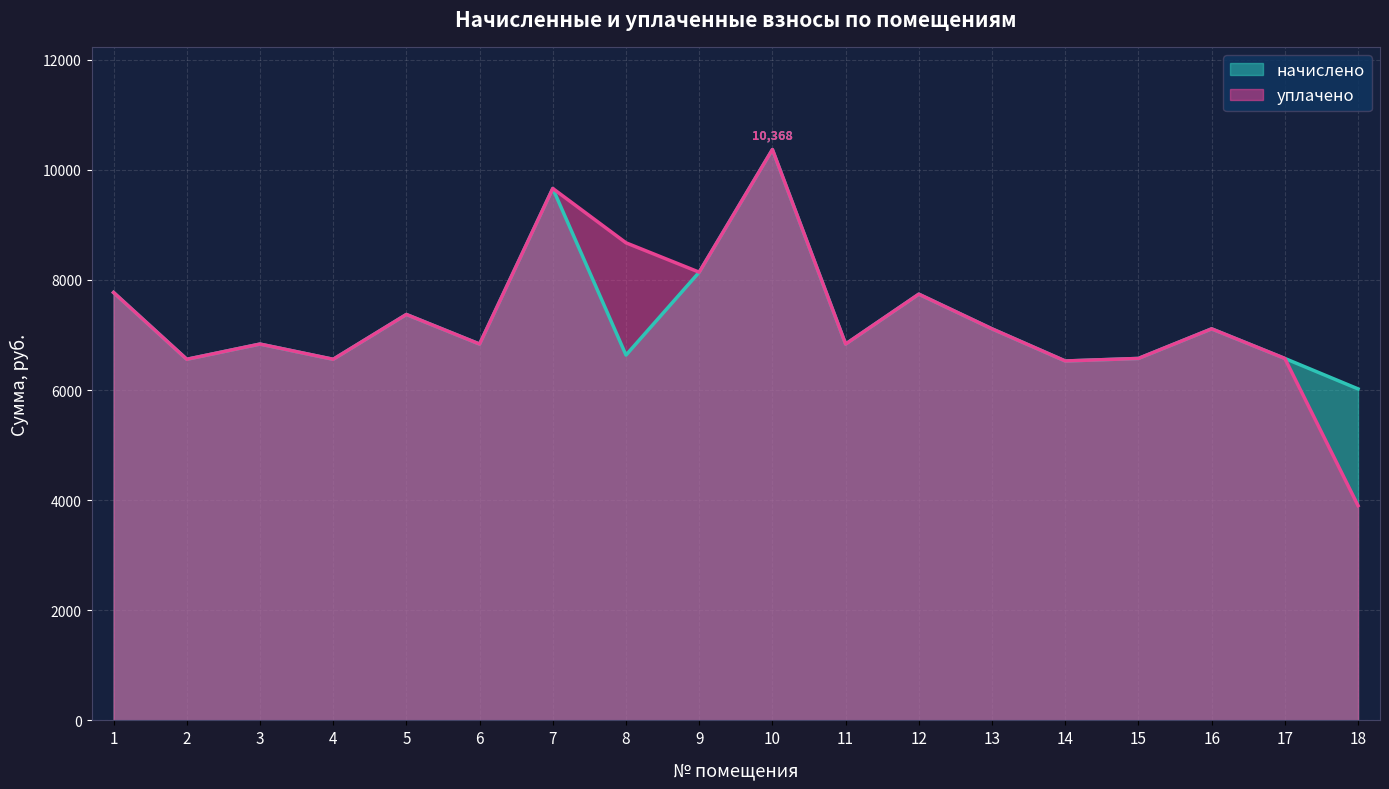

Reading left to right, what are all the values shown in this chart?

начислено: 1=7772.2	2=6558.7	3=6835.2	4=6558.7	5=7372.8	6=6835.2	7=9661.3	8=6635.5	9=8140.8	10=10368.0	11=6835.2	12=7741.4	13=7111.7	14=6528.0	15=6574.1	16=7111.7	17=6574.1	18=6021.1
уплачено: 1=7772.2	2=6558.7	3=6835.2	4=6558.7	5=7372.8	6=6835.2	7=9661.3	8=8674.3	9=8140.8	10=10368.0	11=6835.2	12=7741.4	13=7111.7	14=6528.0	15=6574.1	16=7111.7	17=6574.1	18=3900.6